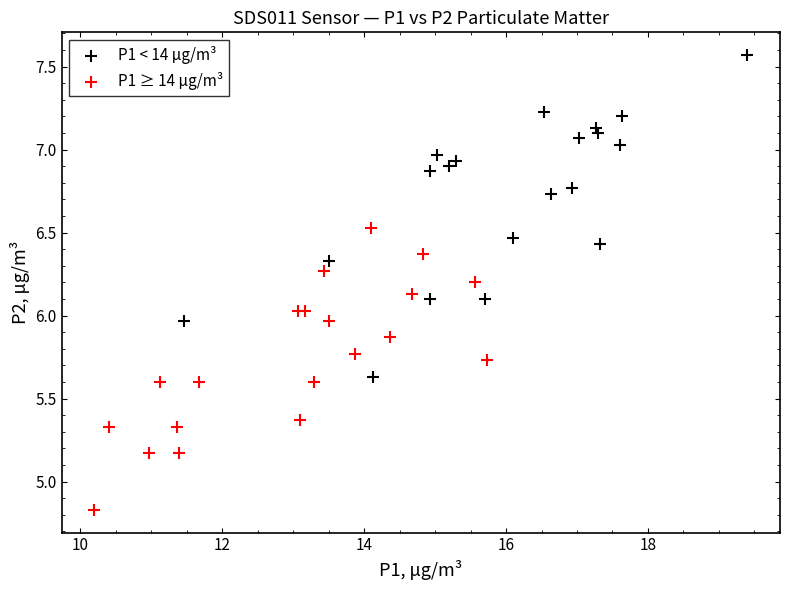

Which series contains the lowest Y value?

P1 ≥ 14 µg/m³